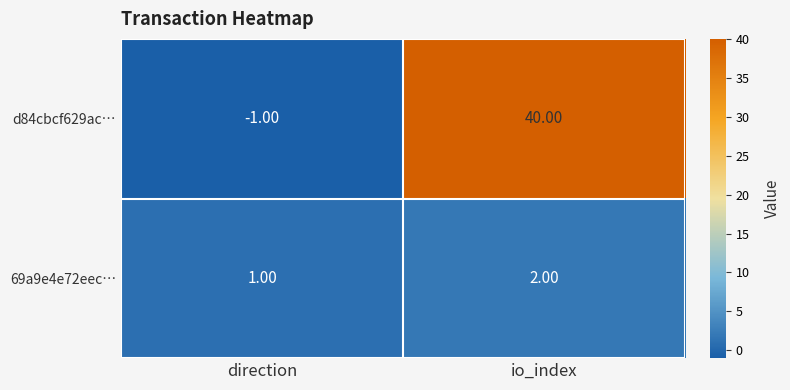

Which series changed the most between direction and io_index?

d84cbcf629ac…